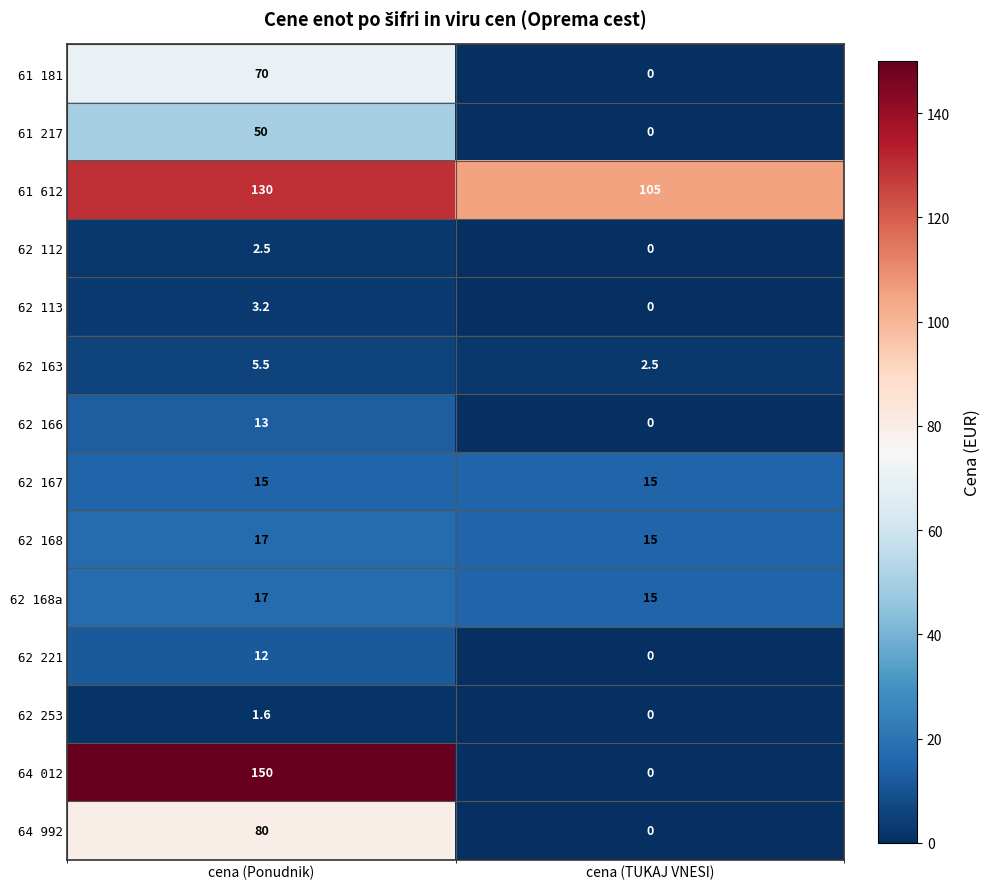

What is the difference between the 64 012 values at cena (Ponudnik) and cena (TUKAJ VNESI)?

150.0